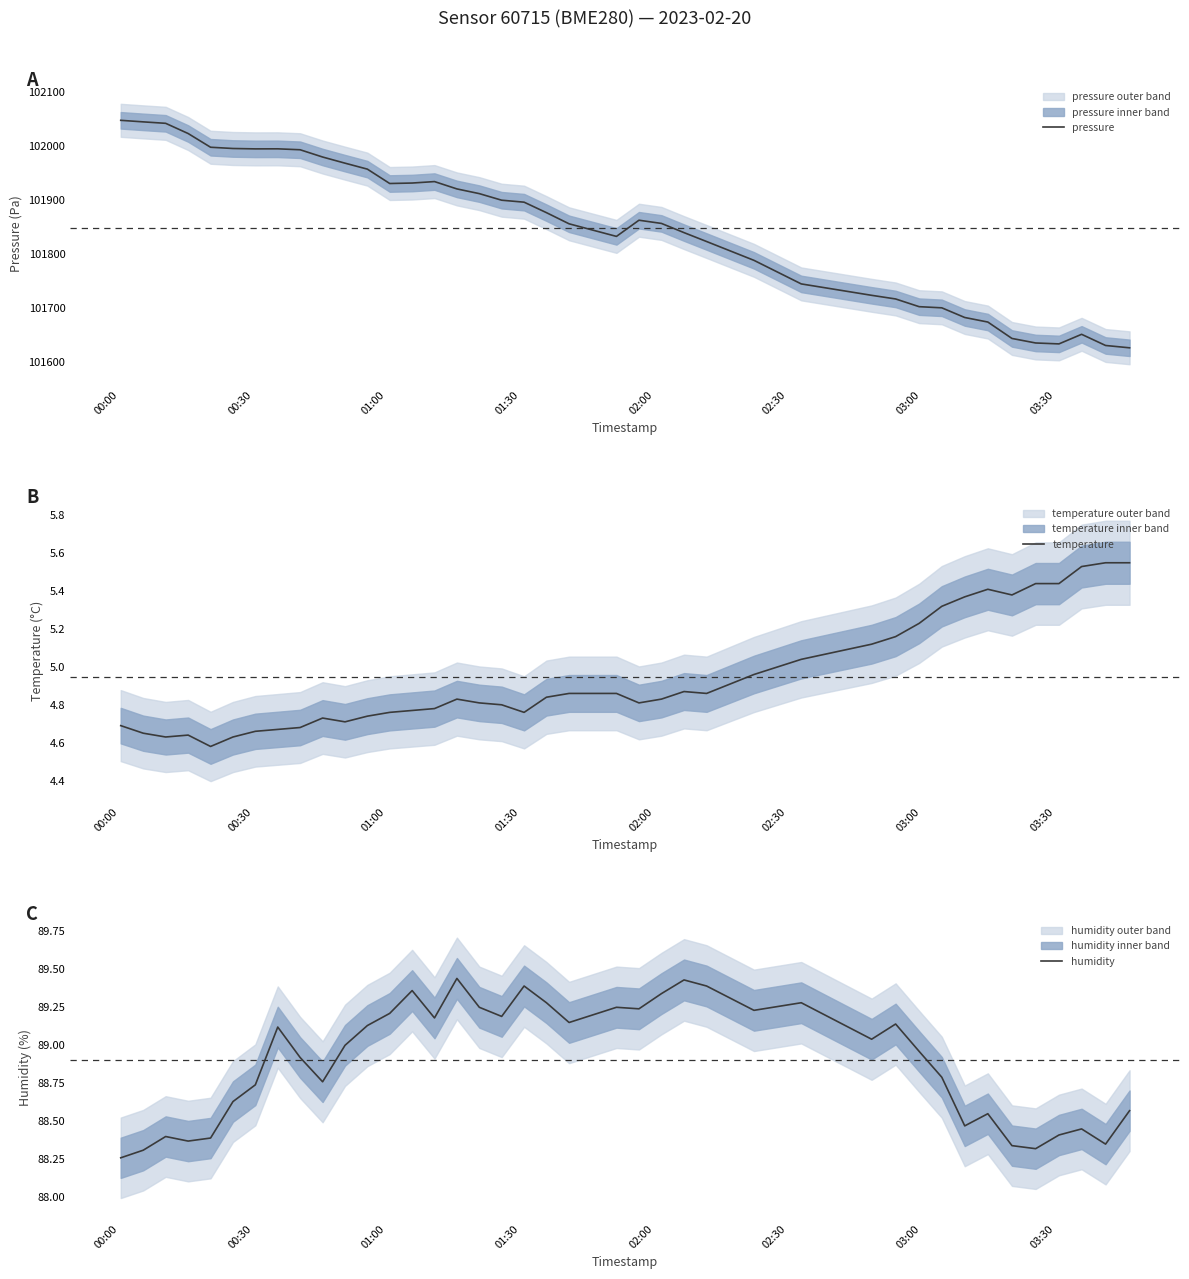

What is the minimum value for pressure?

101625.8